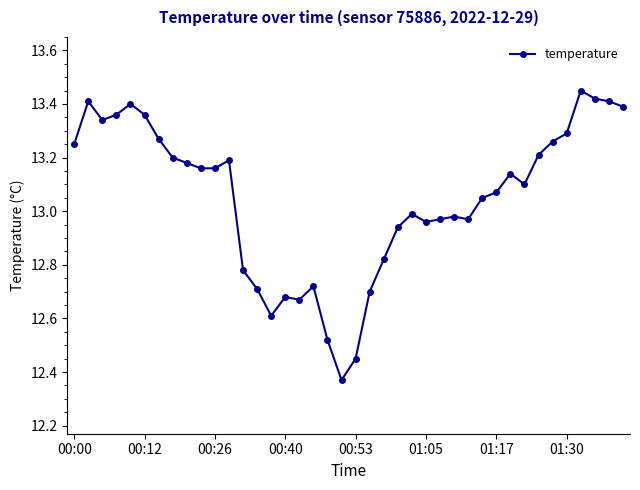

What is the sum of all values?

521.9